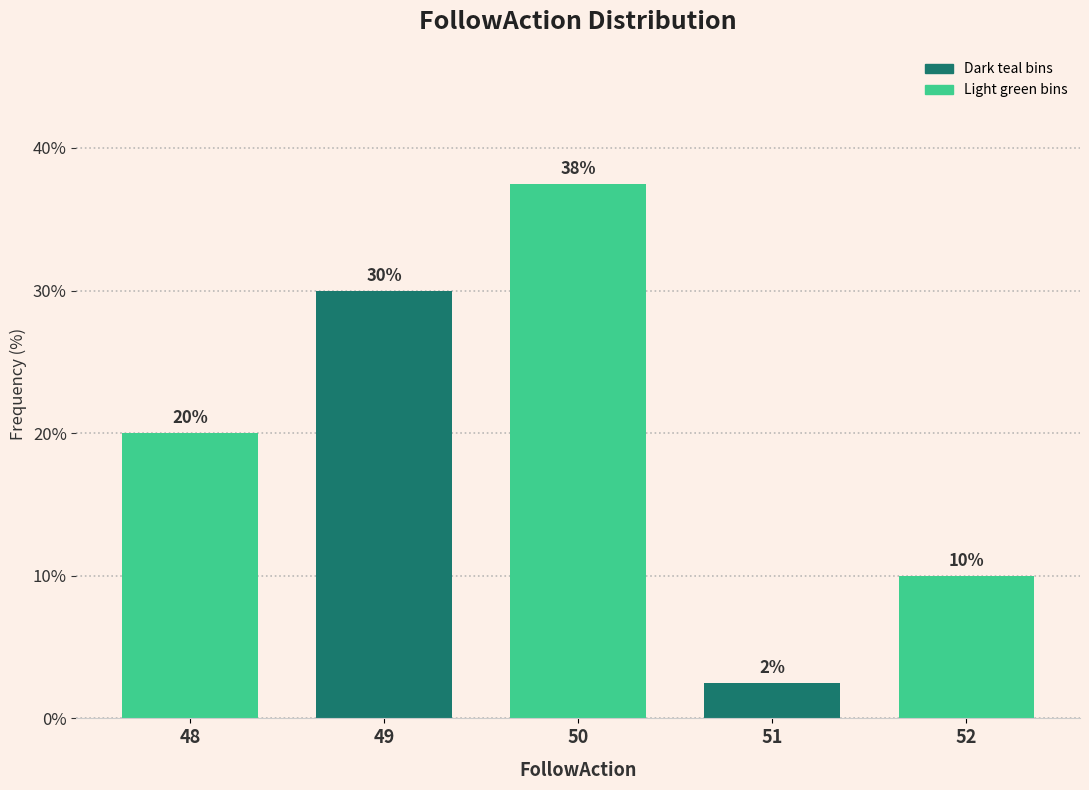

What value does the data have at 51?

2.5